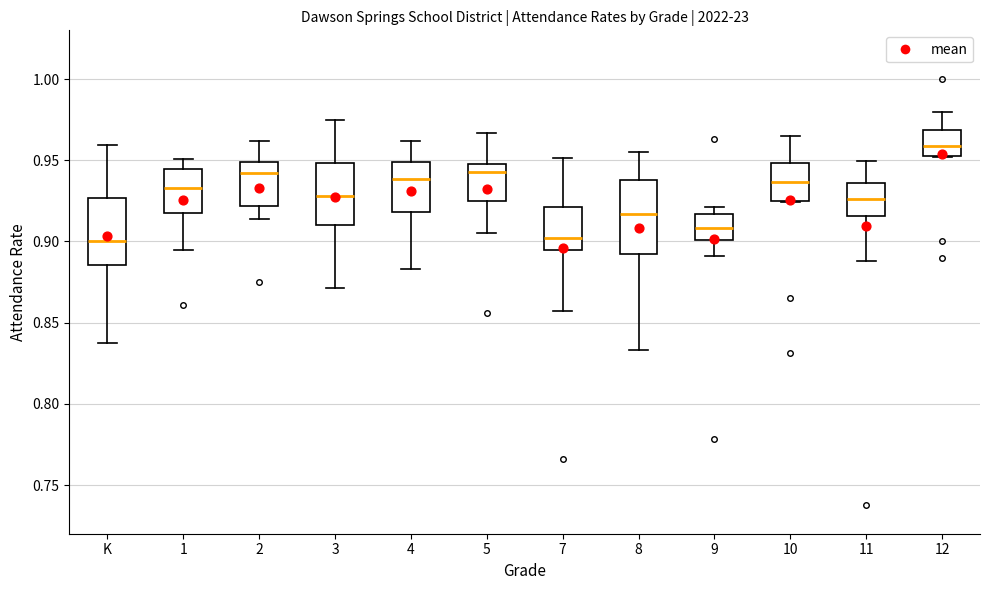

Which box's median line is the highest?

12